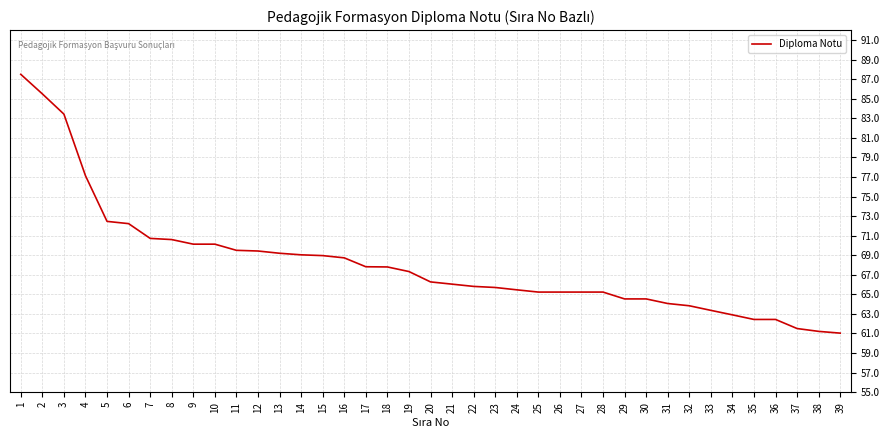

How many lines are shown in the chart?

1